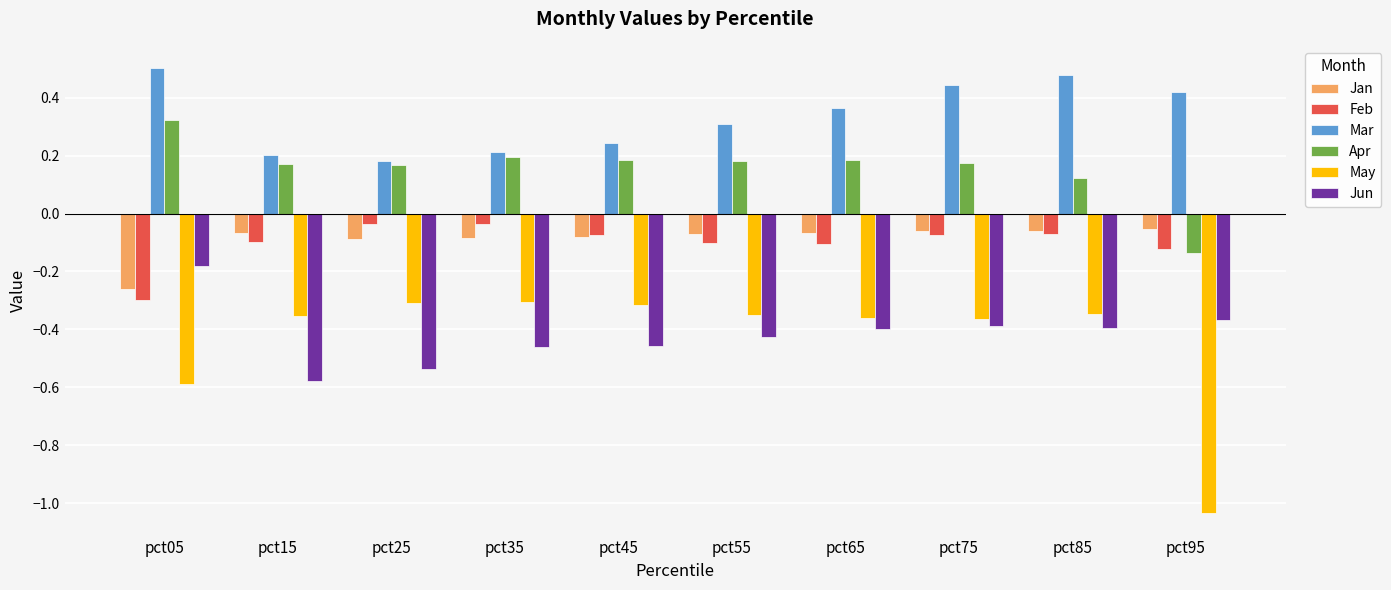

Count the Mar values in the range 0 to 1.

10